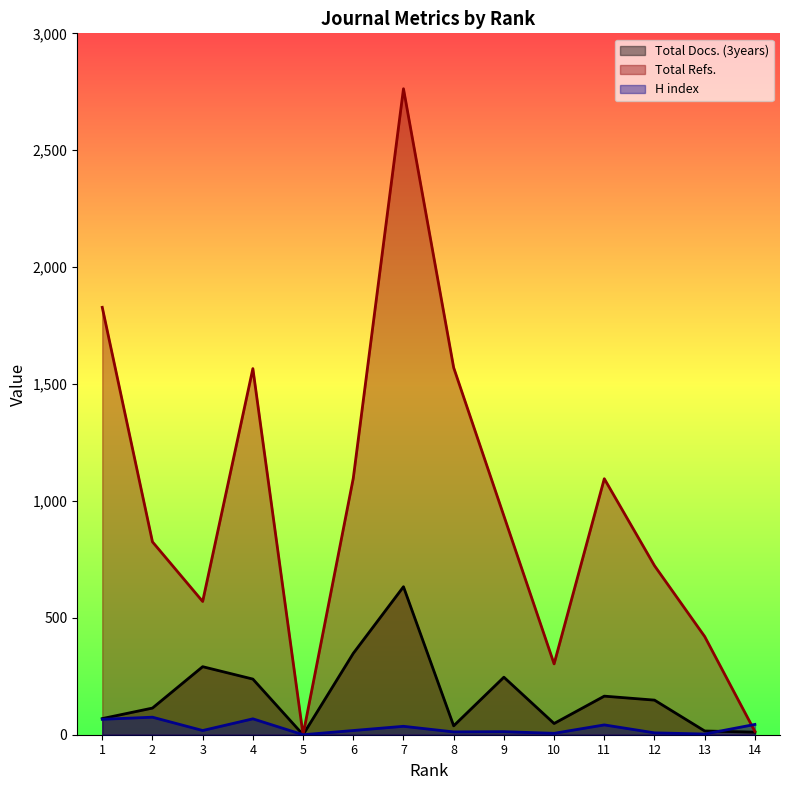

In Total Refs., how many points are higher than both neighbors (excluding endpoints)?

3